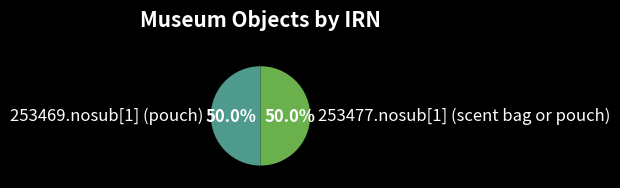

To the nearest percent, what portion does 253477.nosub[1] (scent bag or pouch) represent?

50%